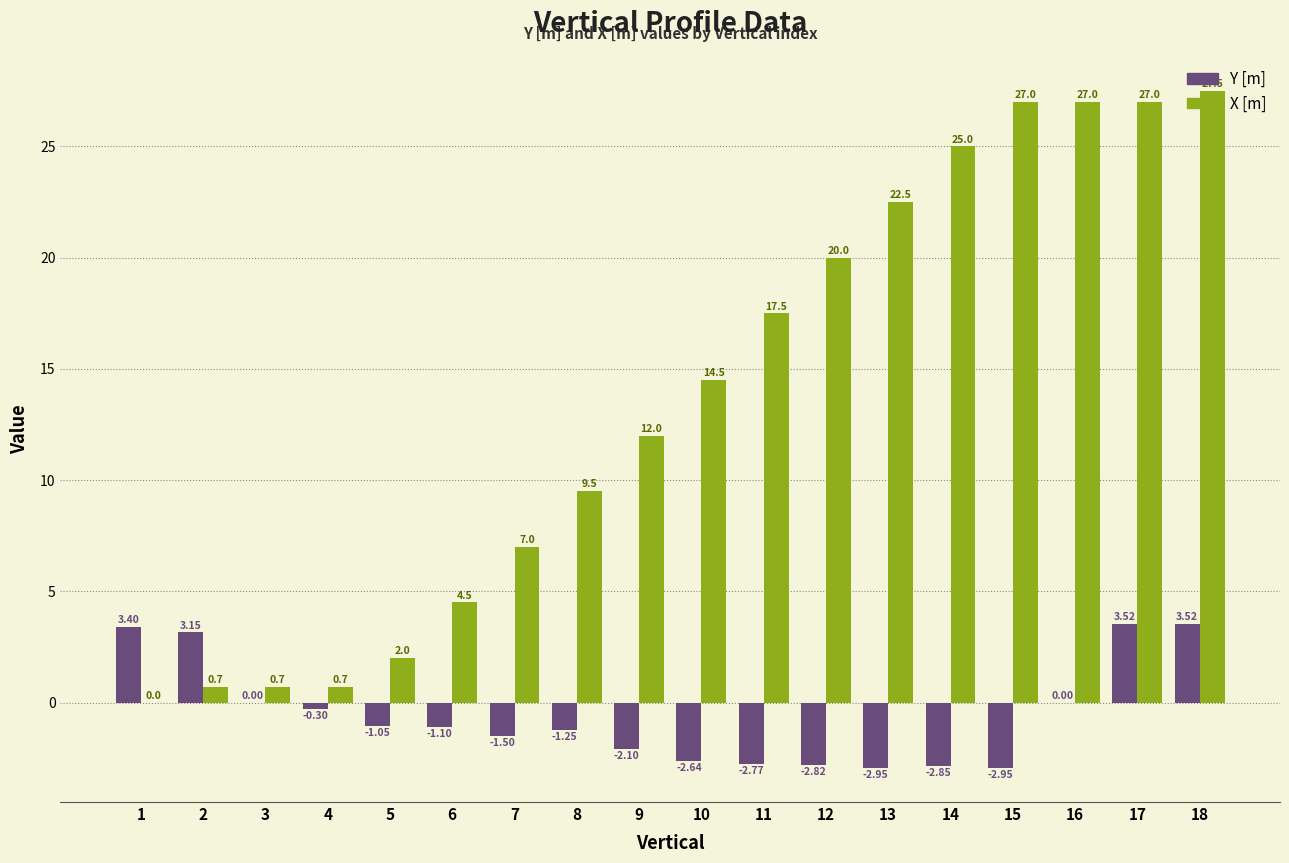

How many values in the Y [m] series exceed -1?

7